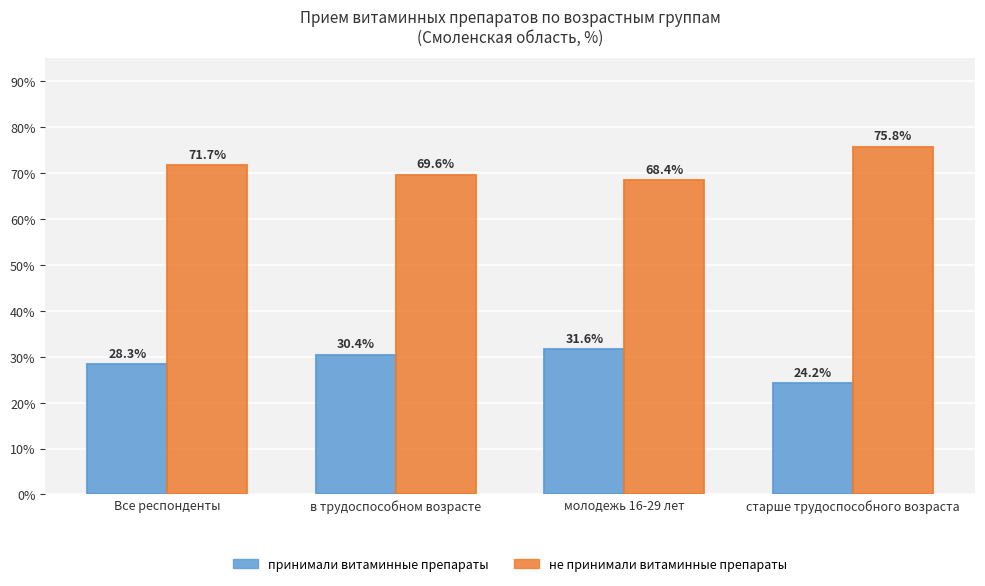

At which category does the chart reach its peak across all series?

старше трудоспособного возраста